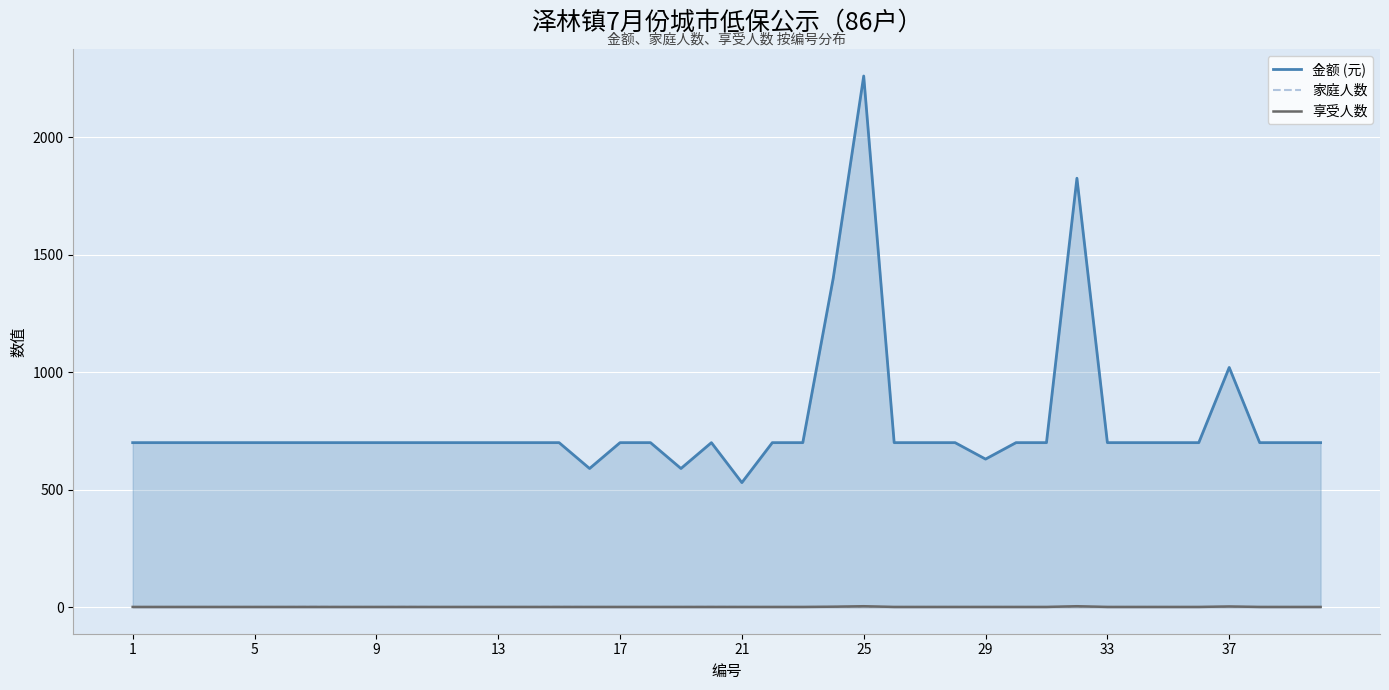

What is the difference between the maximum and minimum values in the 金额 (元) series?

1730